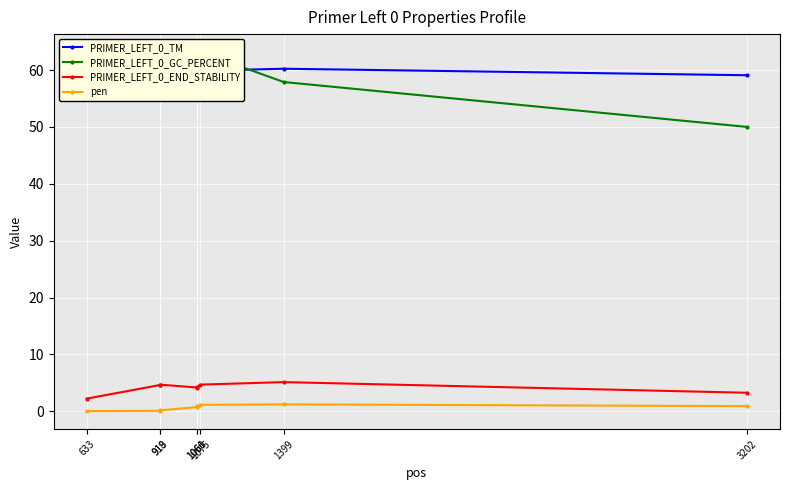

Reading left to right, list all the values displayed in this chart.

PRIMER_LEFT_0_TM: 60.0	59.9	60.2	60.7	59.1	59.9	60.2	59.1
PRIMER_LEFT_0_GC_PERCENT: 55.0	55.0	55.0	60.0	55.0	63.2	57.9	50.0
PRIMER_LEFT_0_END_STABILITY: 2.2	4.6	4.7	4.2	4.2	4.7	5.1	3.3
pen: 0.0	0.1	0.2	0.7	0.9	1.1	1.2	0.9